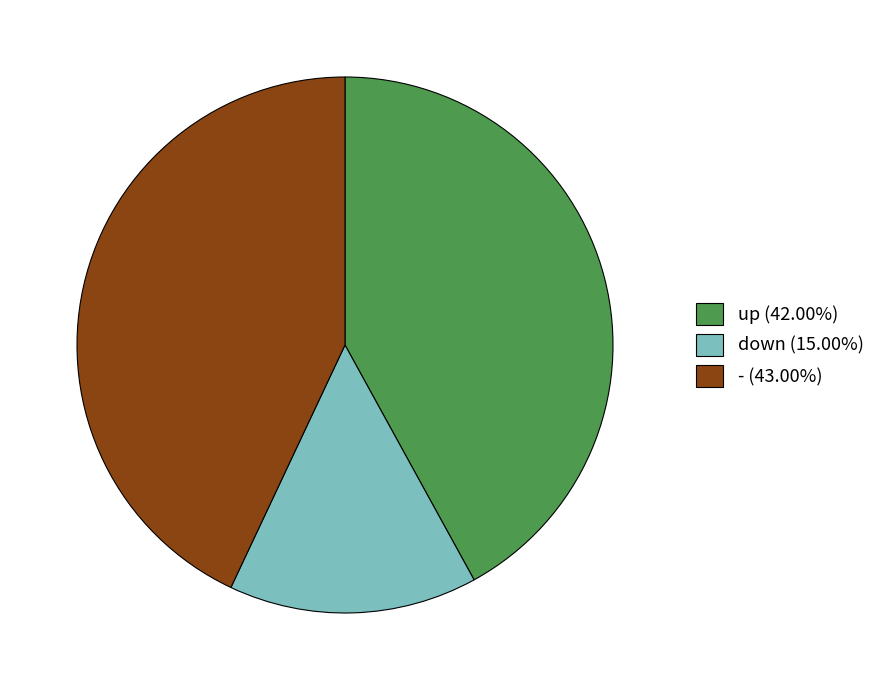

Do up and - together represent more than half of the pie?

Yes